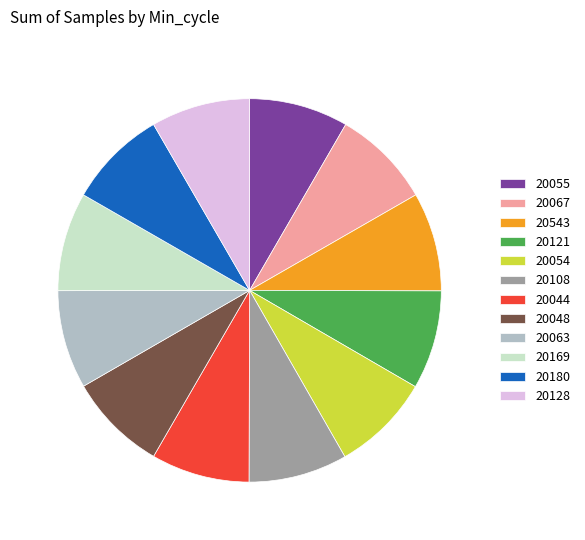

Approximately how many times larger is the value at 20054 compared to 20055?

1.0